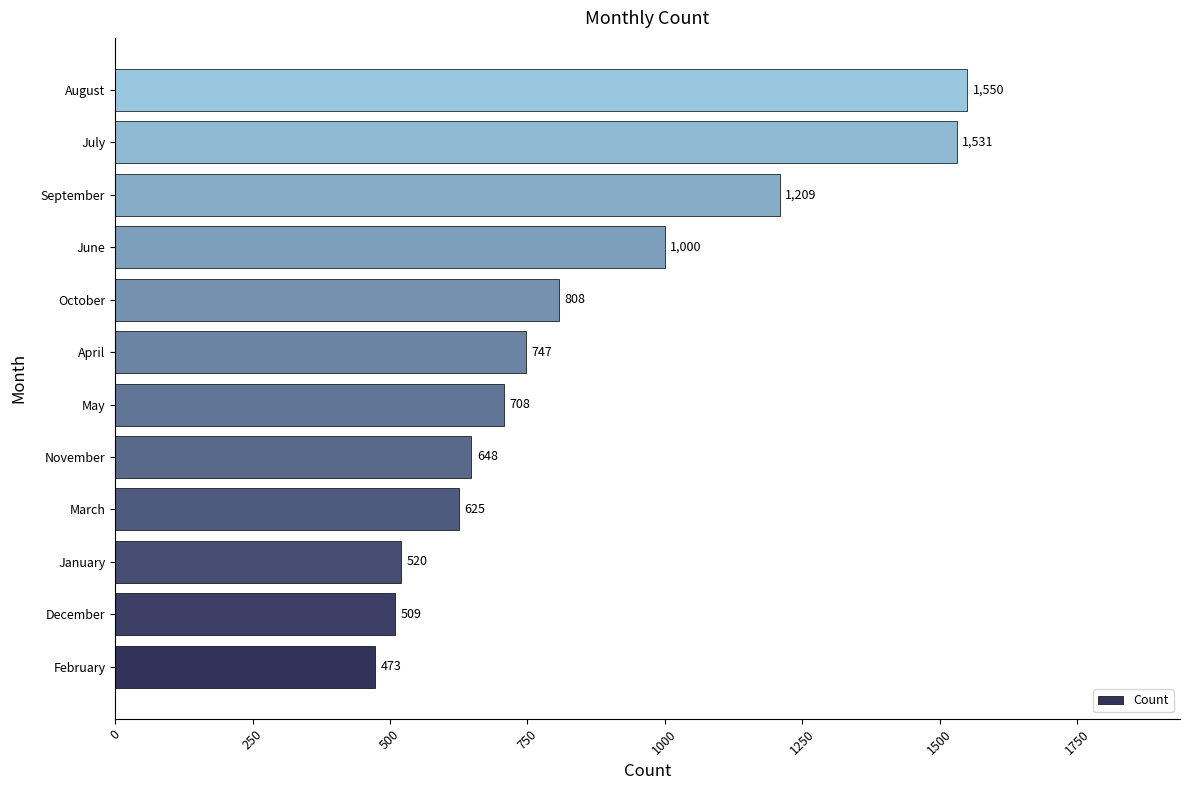

Which has a higher value, August or May?

August